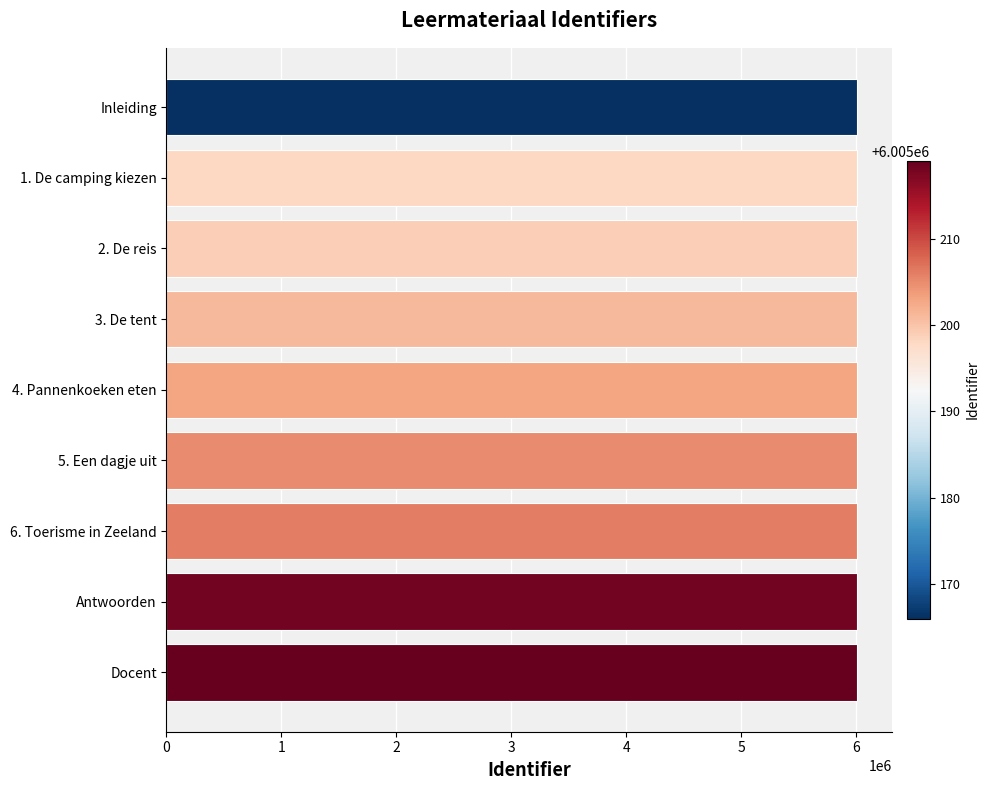

Approximately how many times larger is the value at 5. Een dagje uit compared to 1. De camping kiezen?

1.0